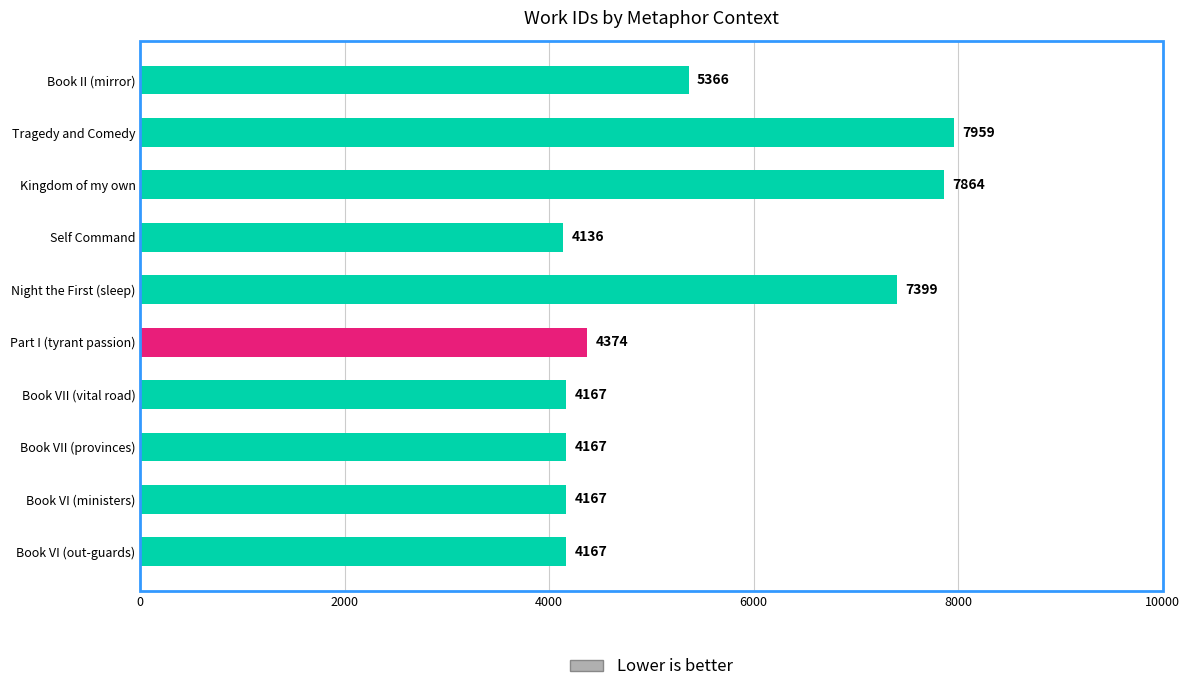

Approximately how many times larger is the value at Book VI (out-guards) compared to Self Command?

1.0